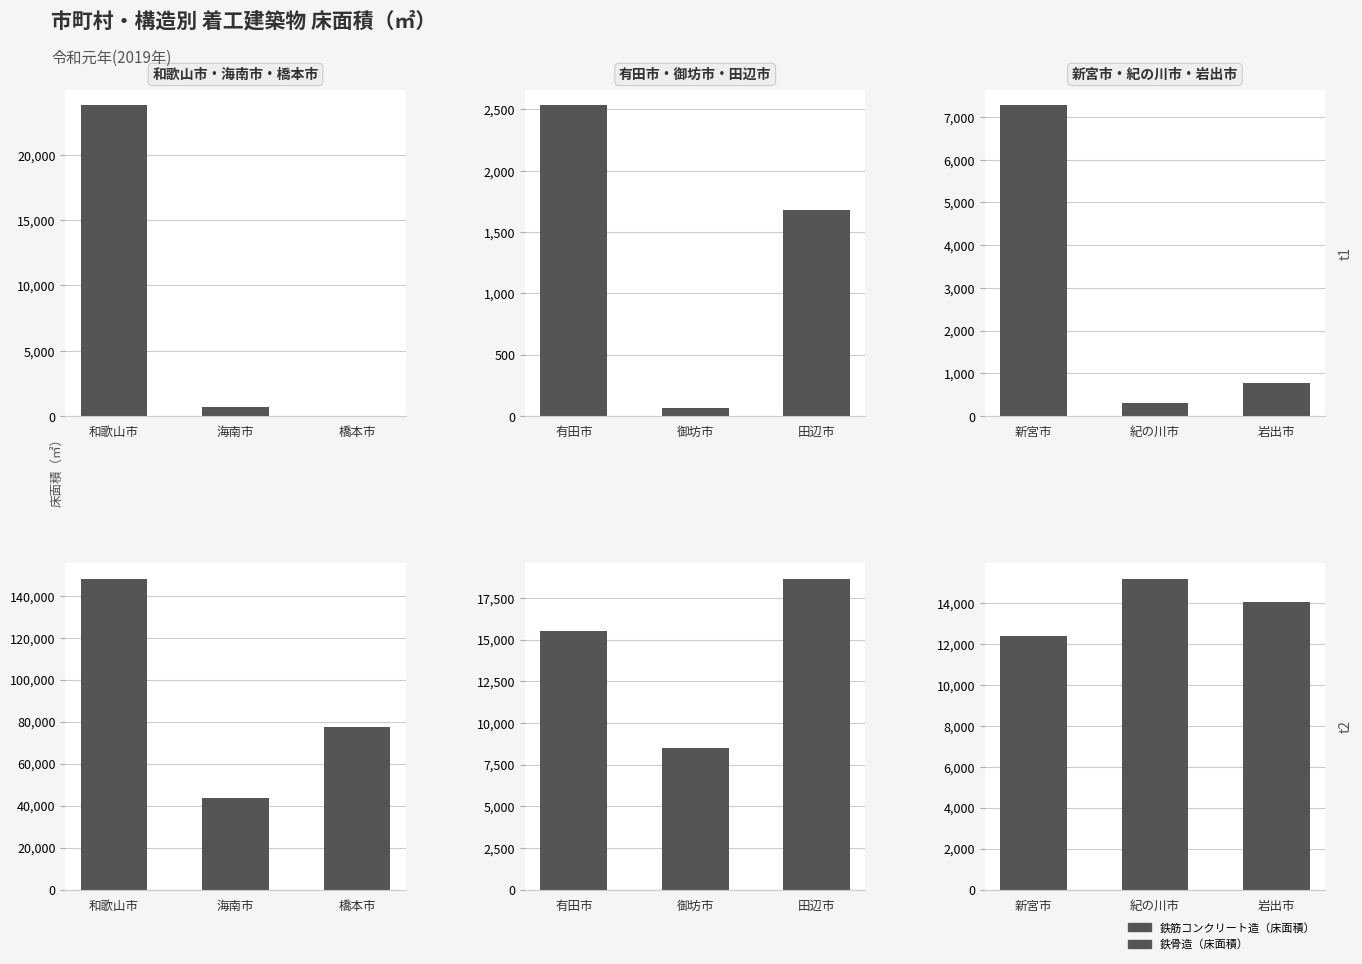

What is the sum of all 鉄骨造（床面積） values?

41646